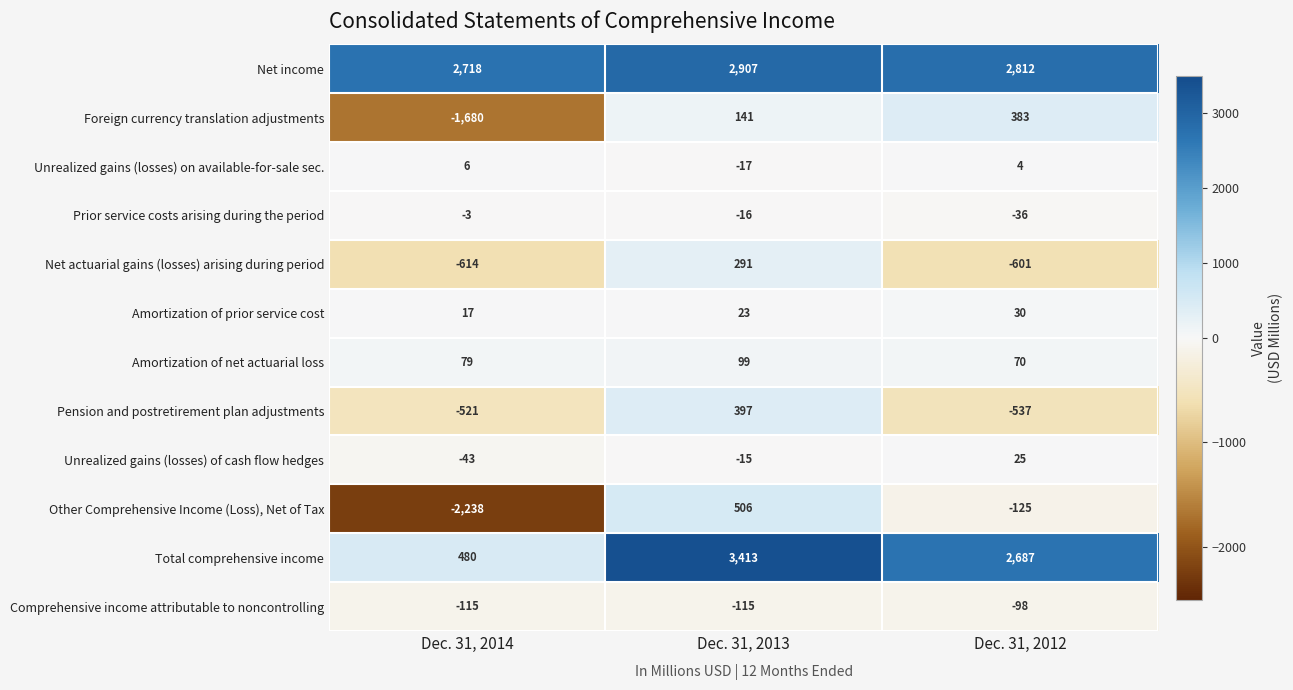

At which label is Comprehensive income attributable to noncontrolling closest to -106?

Dec. 31, 2012